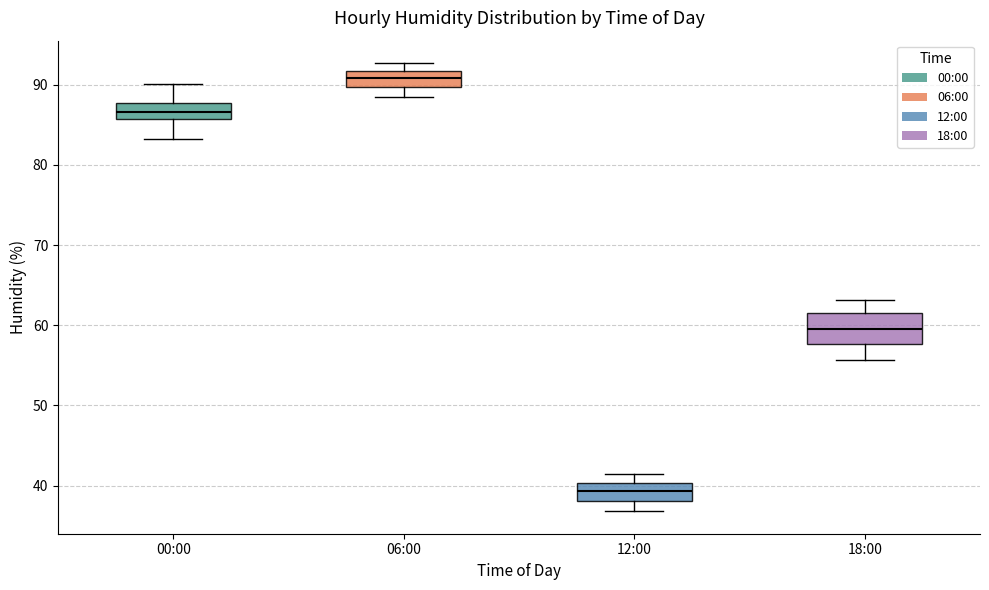

Reading left to right, read every box against the y-axis: the position of its median line, the range the box covers, and the ends of its whiskers. The values are not printed on the chart, so give them approximately, as read against the axis.

00:00: median 87, box 86 to 88, whiskers 83 to 90
06:00: median 91, box 90 to 92, whiskers 89 to 93
12:00: median 39, box 38 to 40, whiskers 37 to 42
18:00: median 60, box 58 to 62, whiskers 56 to 63